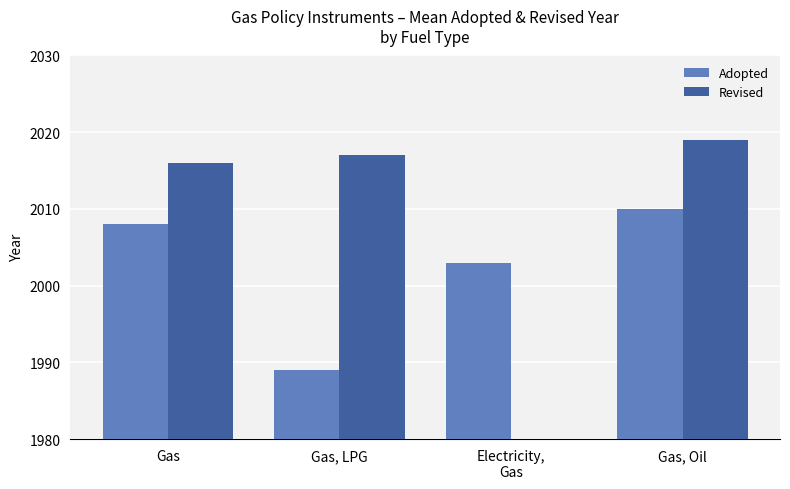

At which category does the chart reach its peak across all series?

Gas, Oil